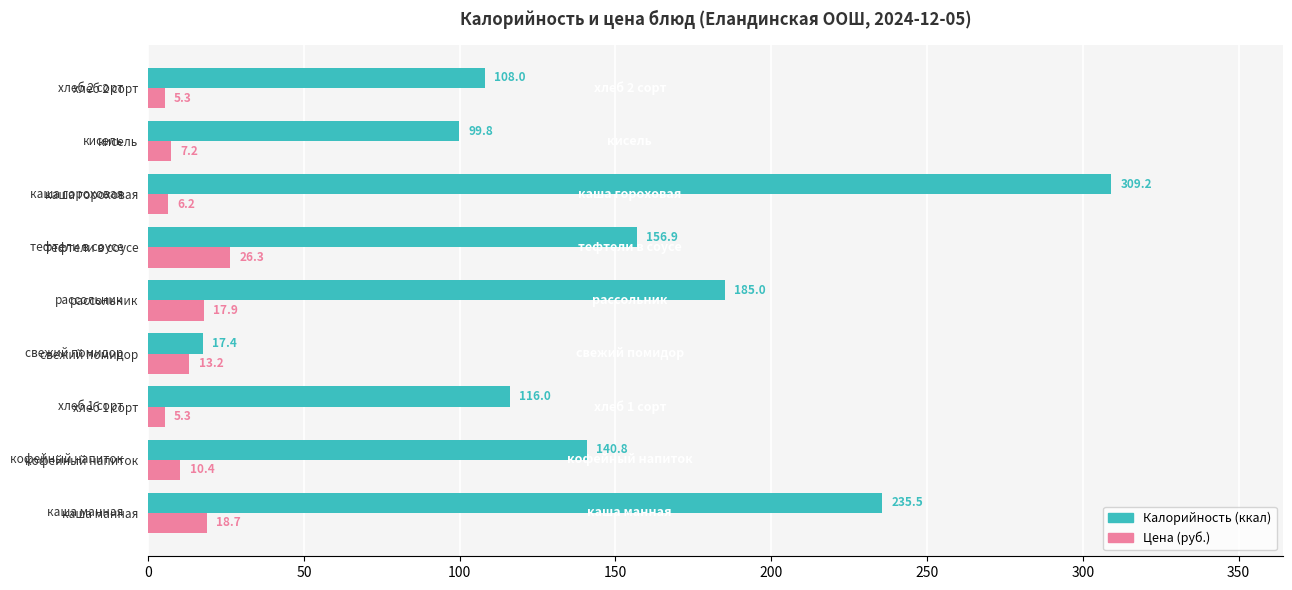

What is the total value across all series at каша гороховая?

315.4